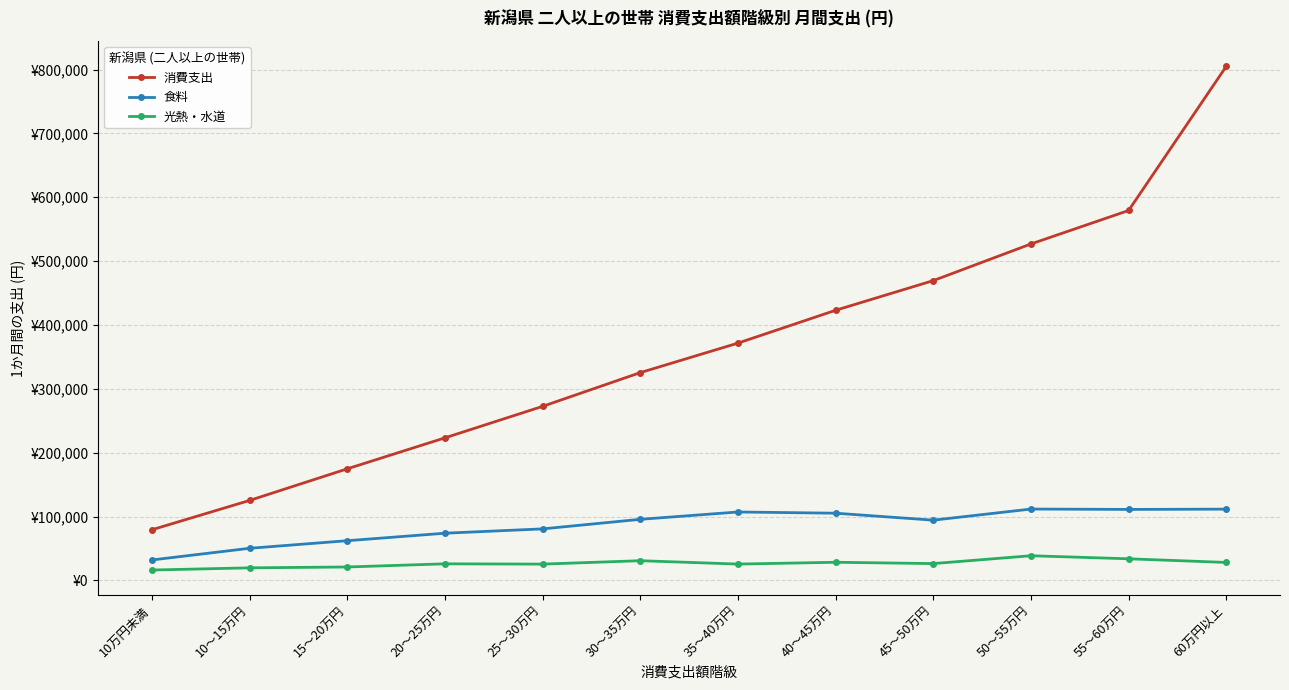

Rank the series by their average value, from lowest to highest.

光熱・水道, 食料, 消費支出